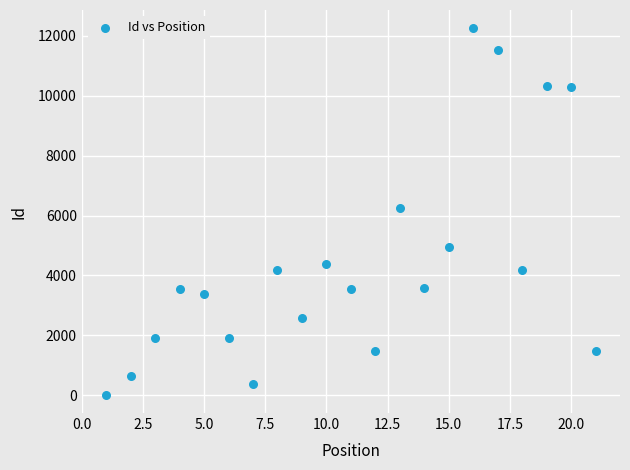

What is the range of X values (max minus min)?

20